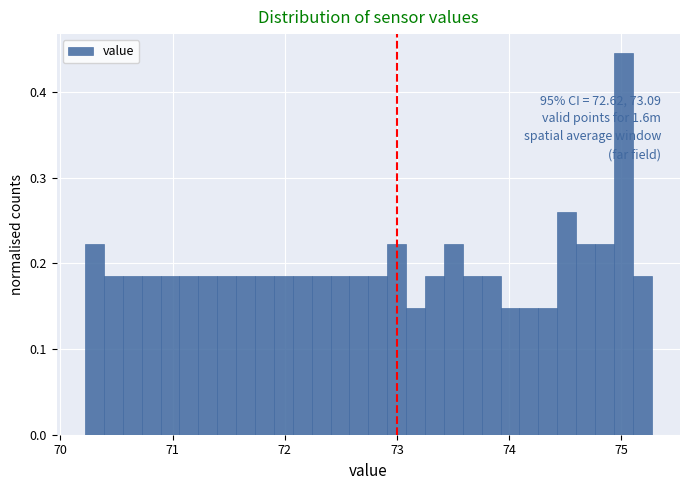

Read against the x-axis, roughly where is the centre of the tallest bar?

75.0